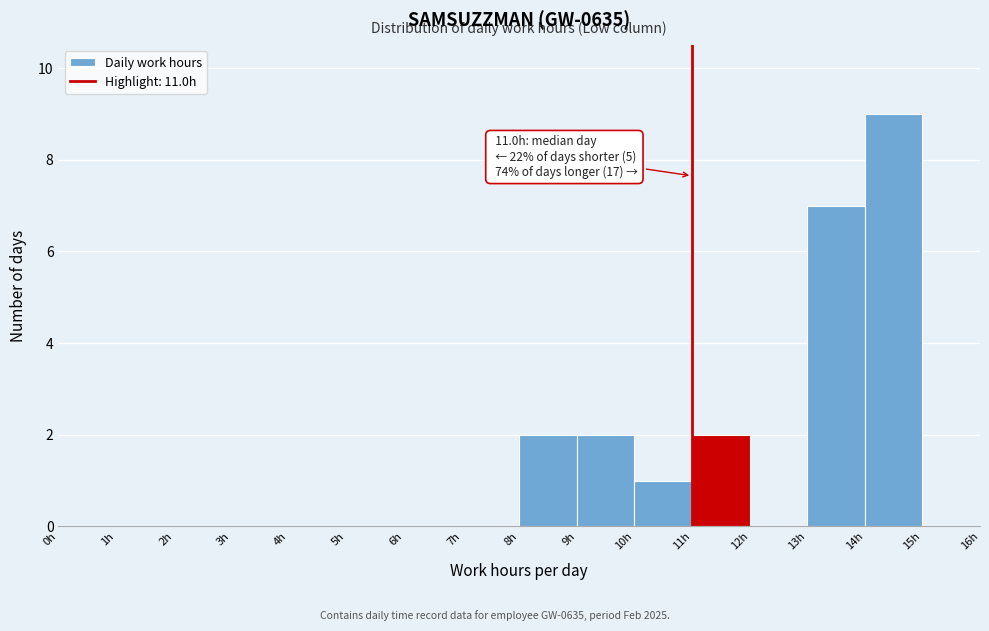

Which range on the x-axis has the tallest bar?

14 to 15